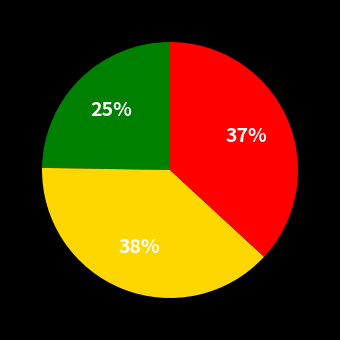

To the nearest percent, what is the average slice percentage?

33%